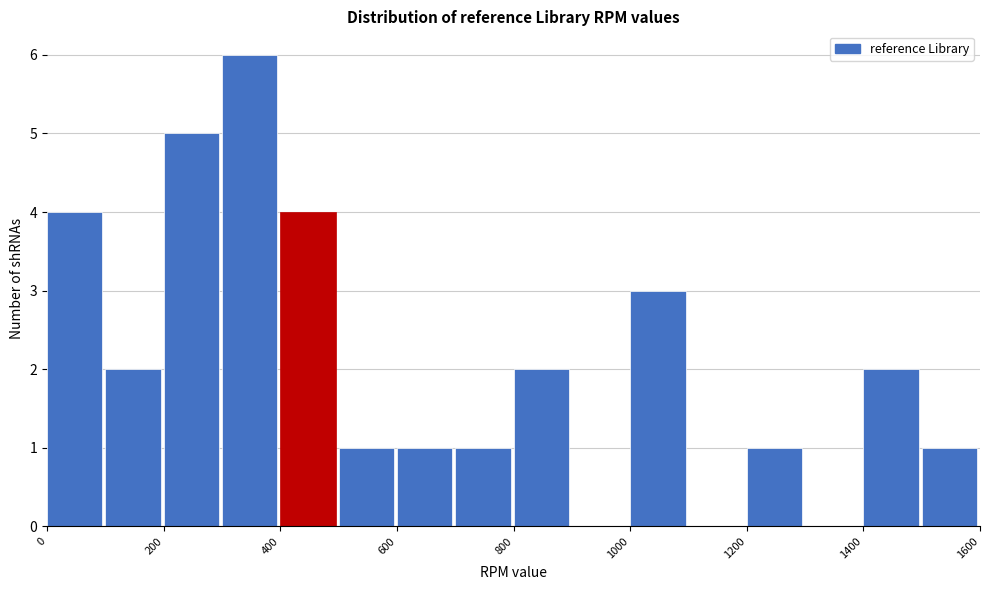

How tall is the bar that spans 1500 to 1600 on the x-axis? The values are not printed on the chart, so give them approximately, as read against the axis.

1